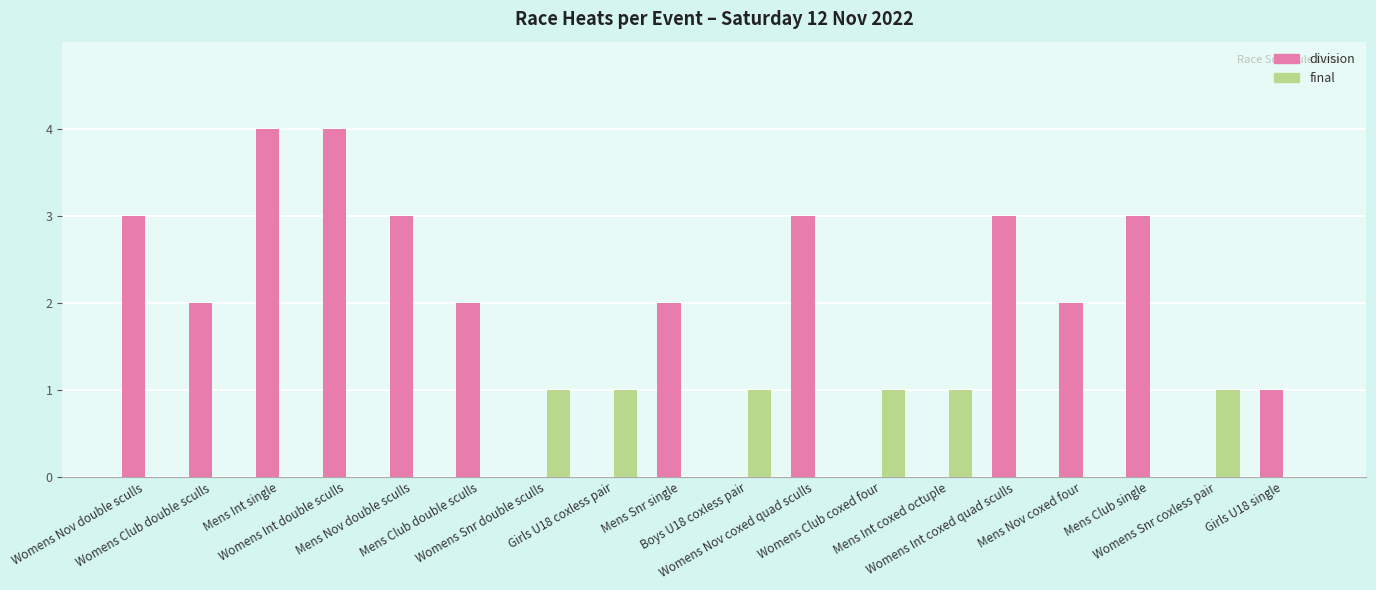

What is the sum of all final values?

6